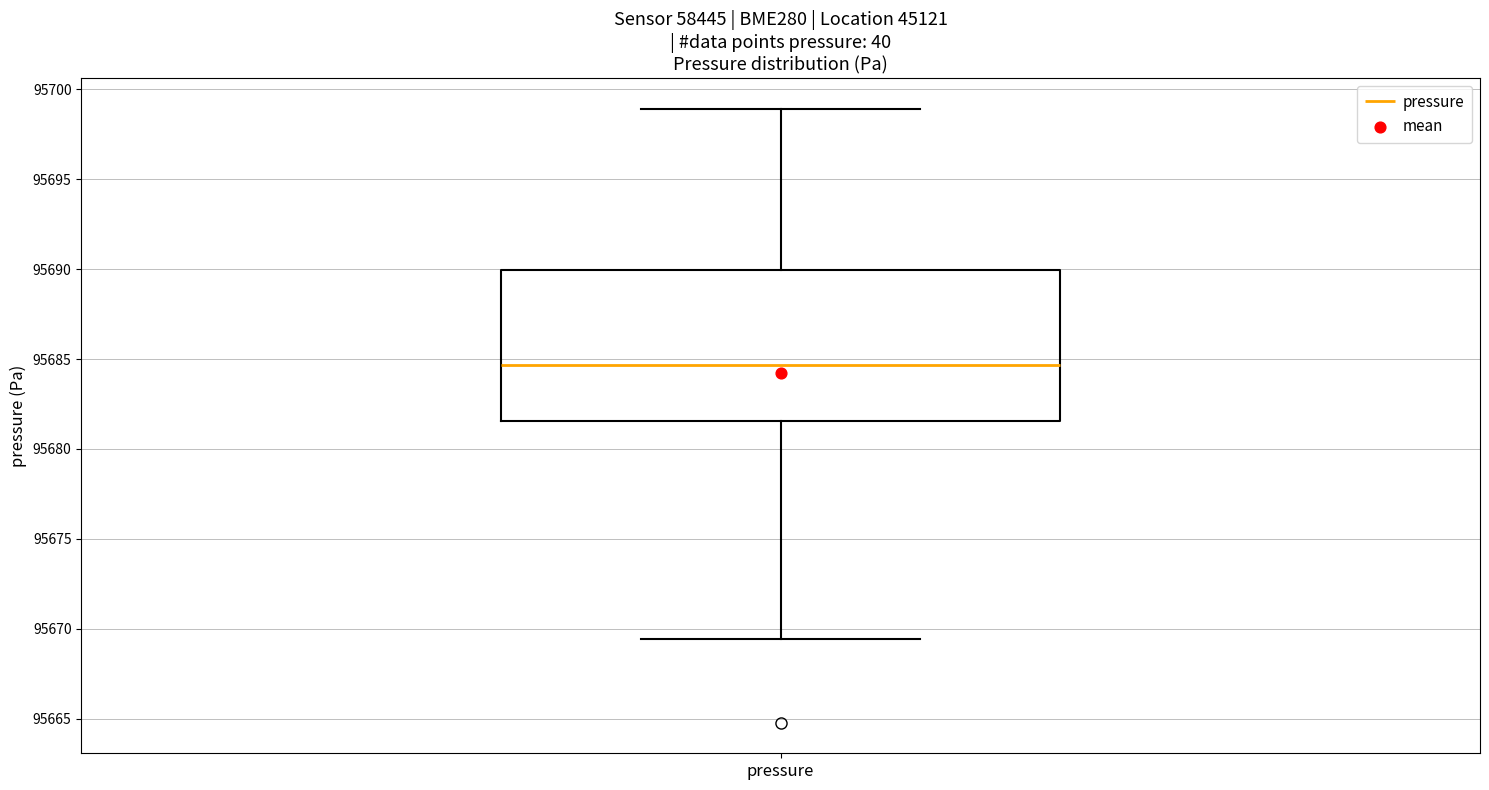

Read this box plot against the y-axis: the position of the median line, the range covered by the box, and the ends of both whiskers. The values are not printed on the chart, so give them approximately, as read against the axis.

median 95684.5, box 95681.5 to 95690.0, whiskers 95669.5 to 95699.0